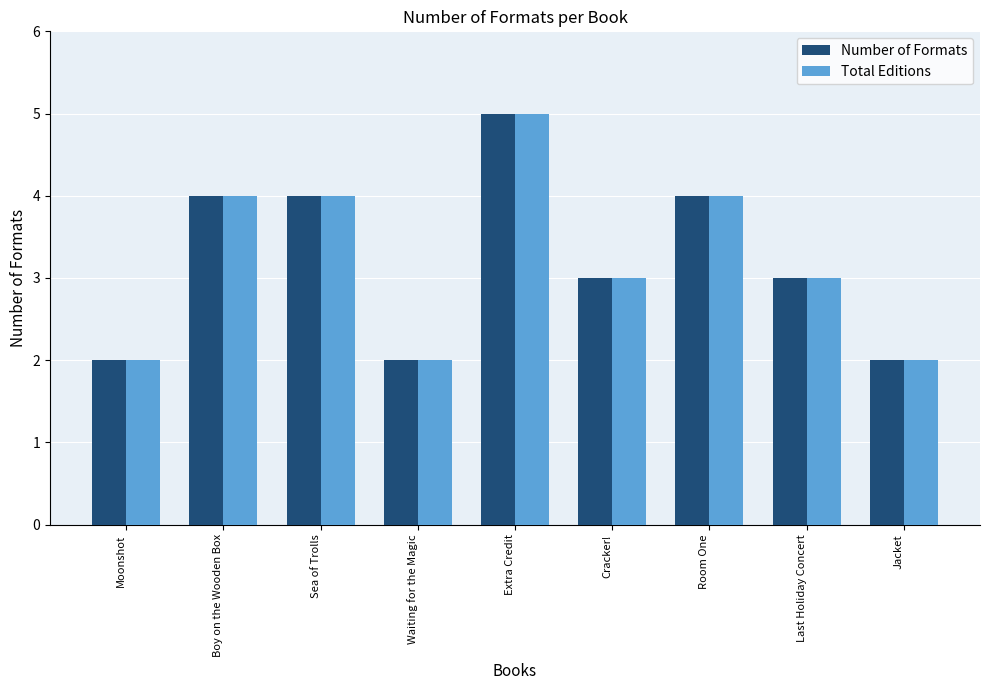

What position from the right is Cracker!?

4